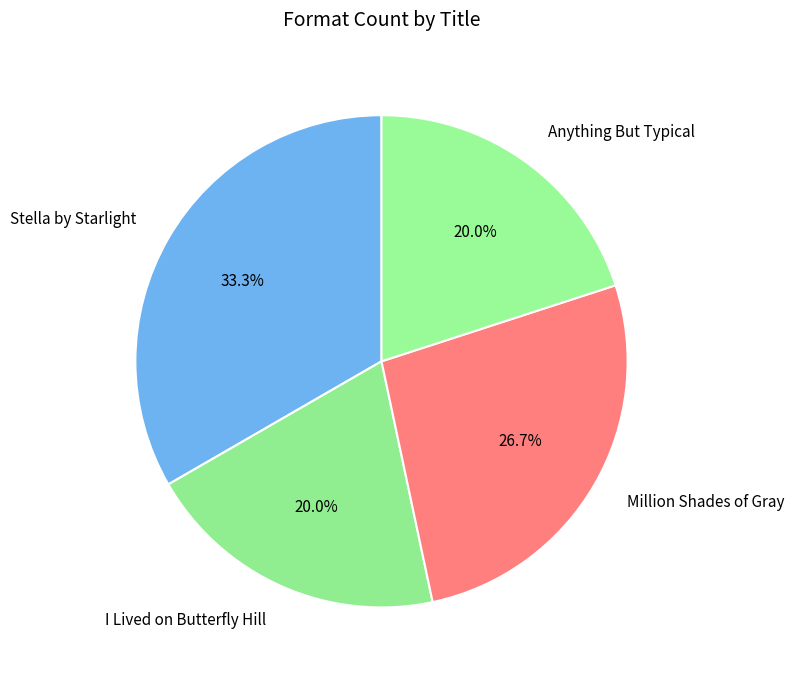

What is the largest slice in the pie chart?

Stella by Starlight